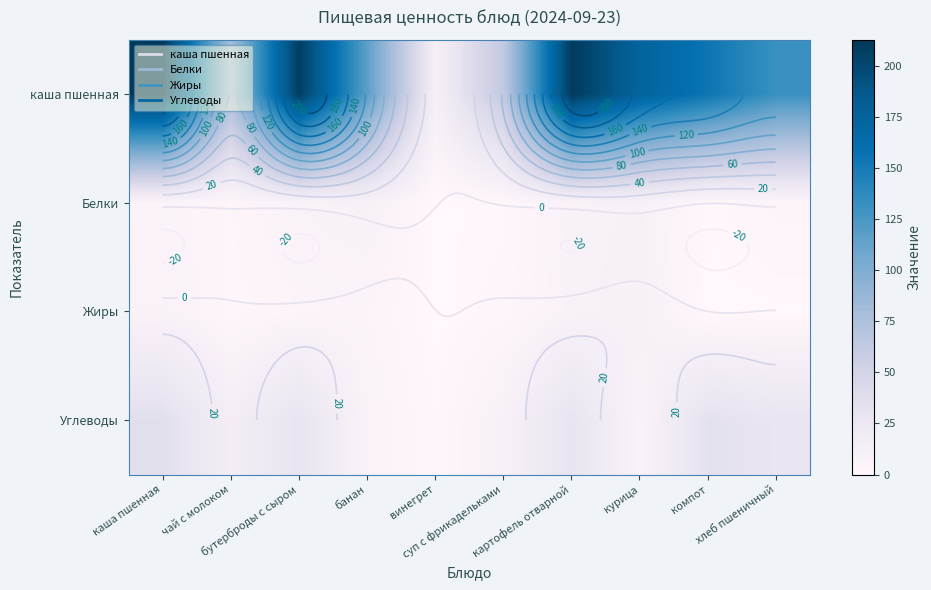

Which series changed the most between винегрет and картофель отварной?

каша пшенная